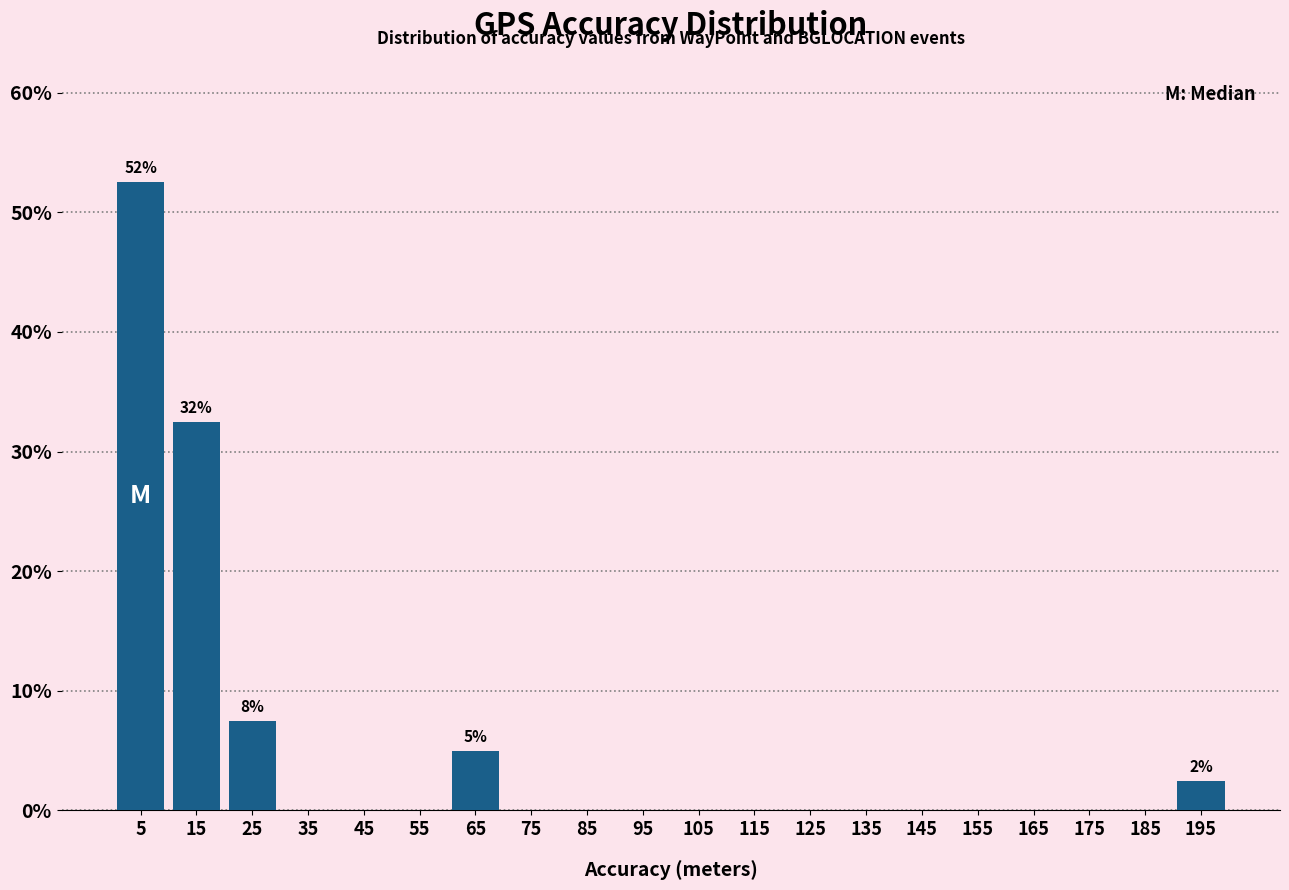

Over which range of the x-axis is the bar tallest?

0 to 10